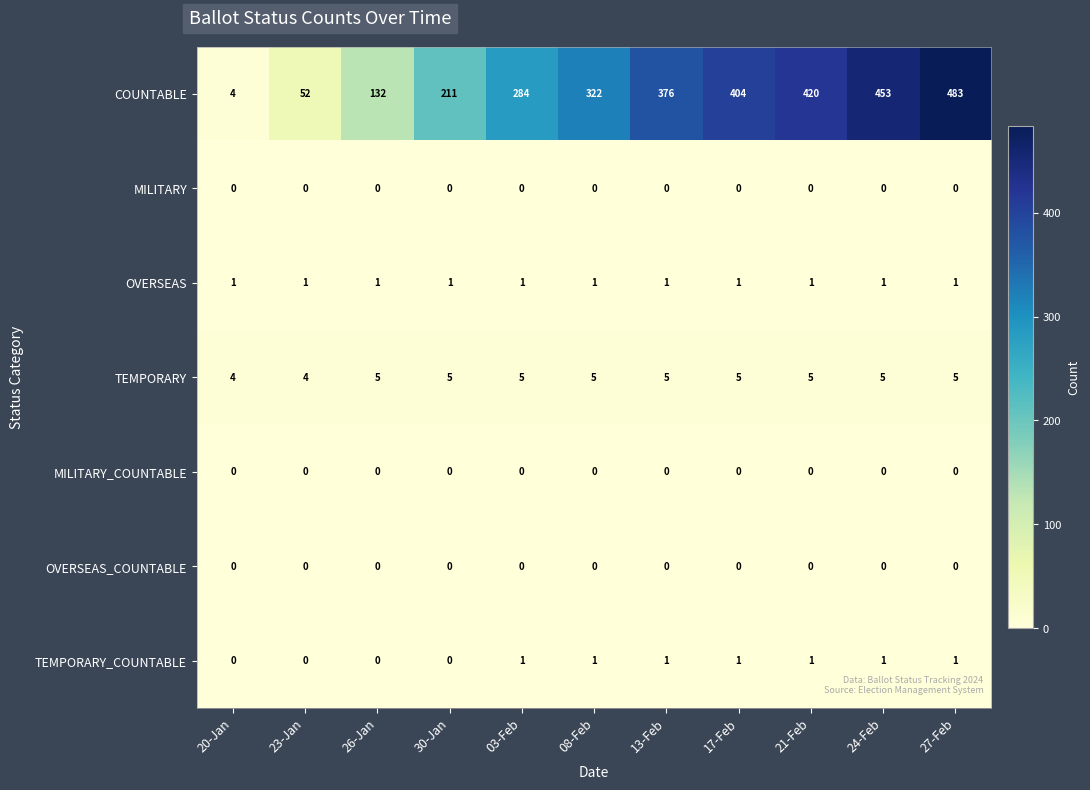

Which series has the largest total across all categories?

COUNTABLE